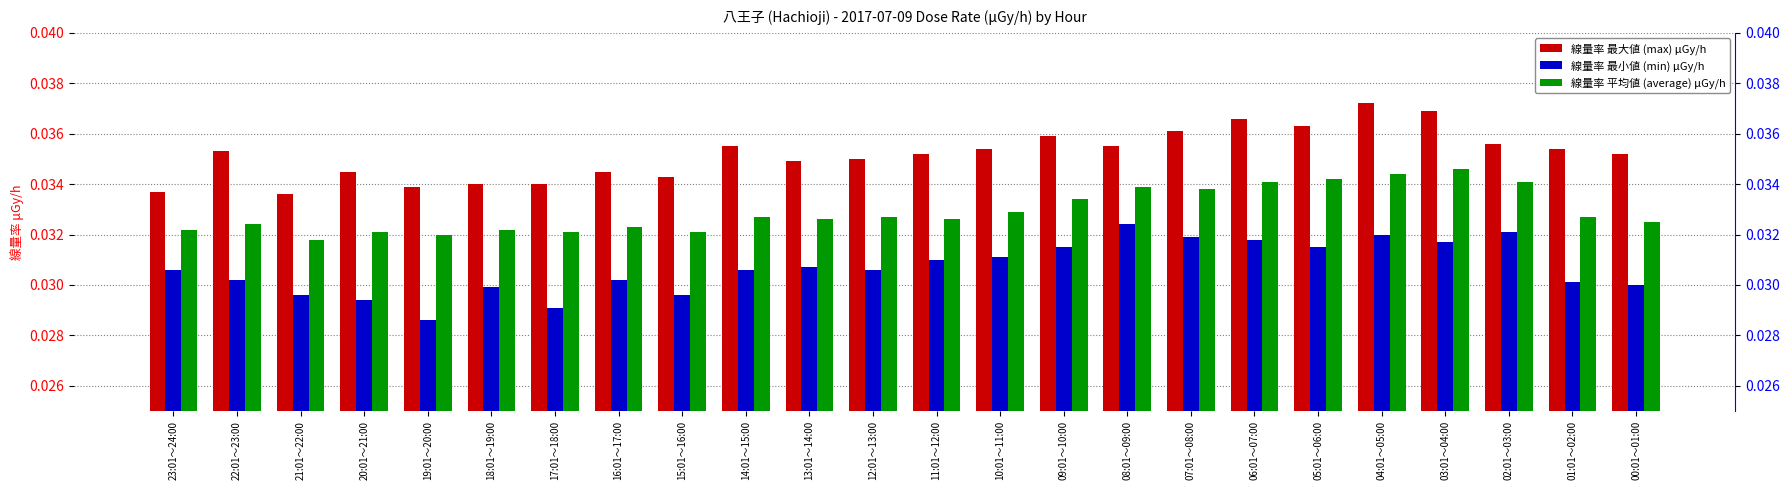

True or false: 線量率 平均値 (average) μGy/h has a value of 0.0 at 05:01～06:00.

True